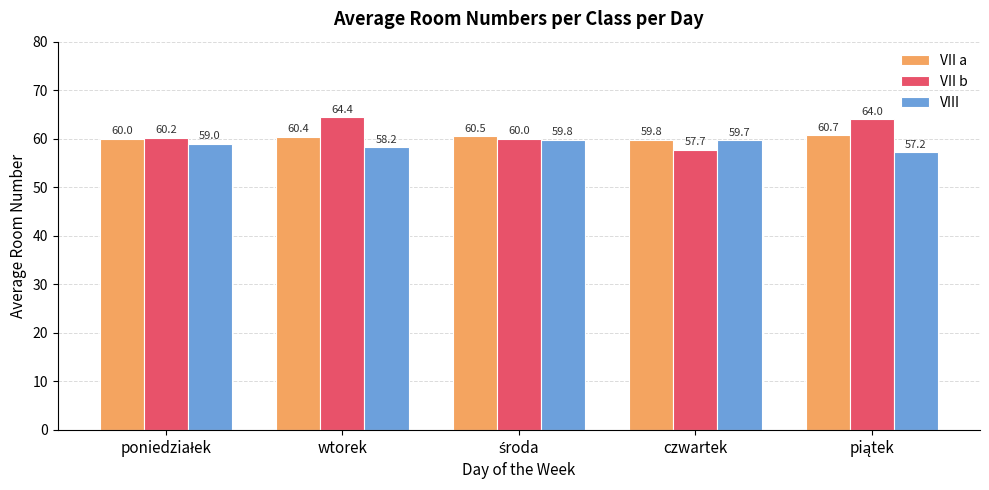

Which series has the widest spread of values?

VII b